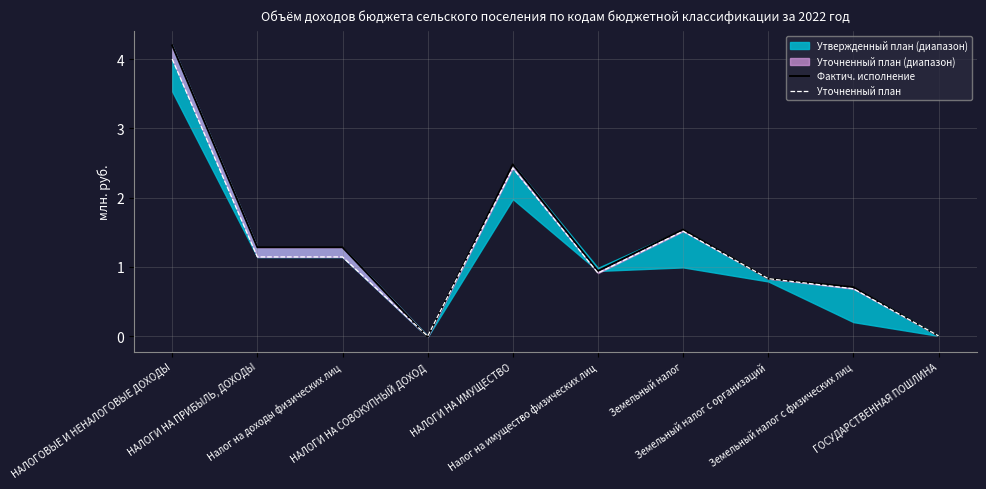

Which series ends up on top after the final intersection of Уточненный план and Фактич. исполнение?

Фактич. исполнение